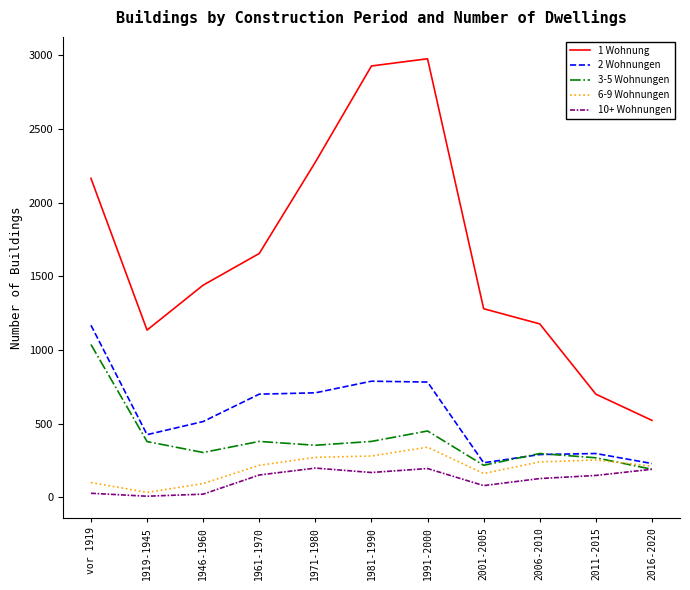

Which series has the largest range (max minus min)?

1 Wohnung